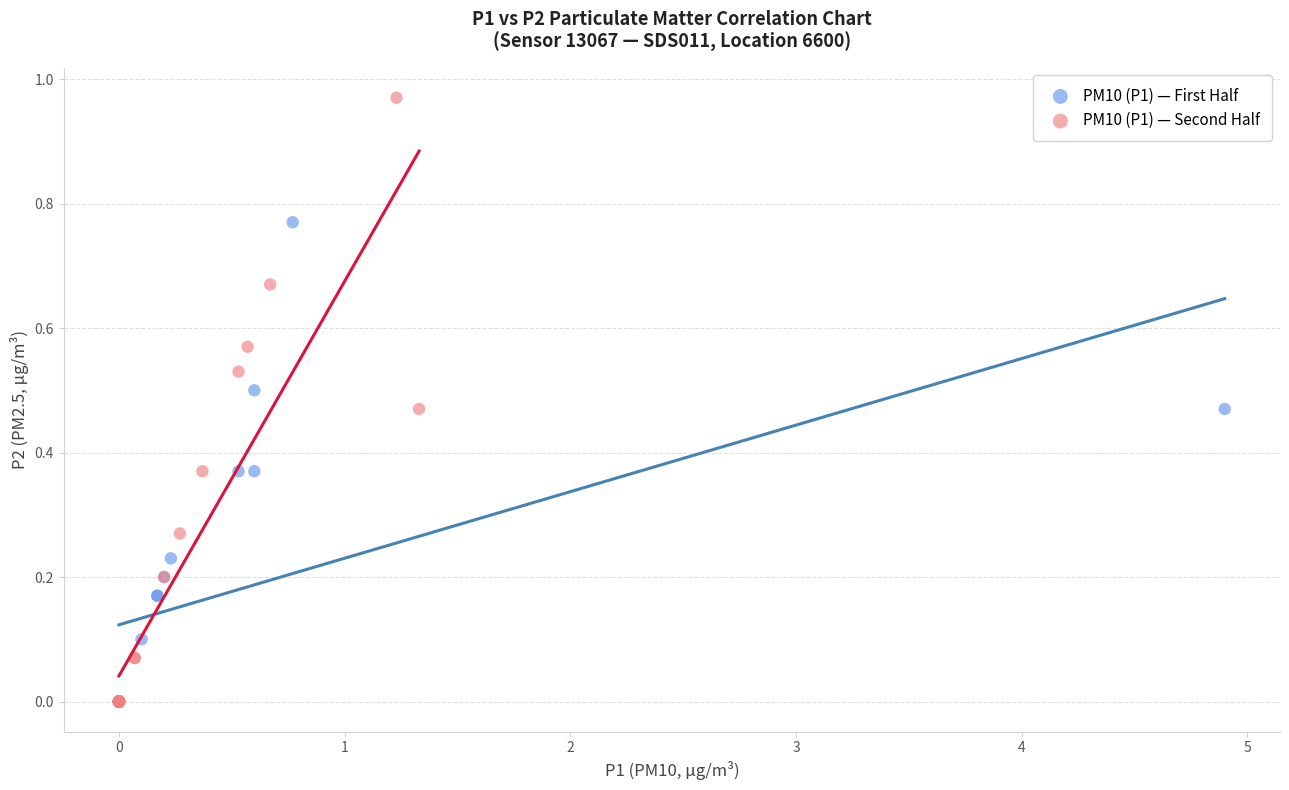

Which series reaches the maximum Y coordinate?

PM10 (P1) — Second Half